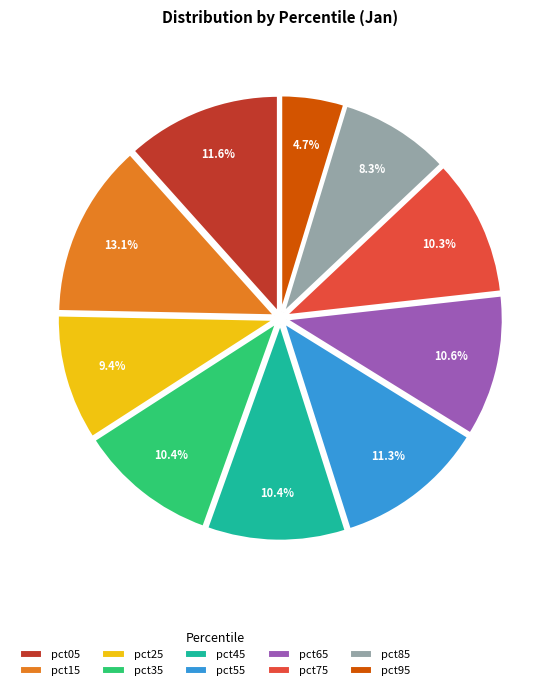

Does any single category account for the majority?

No